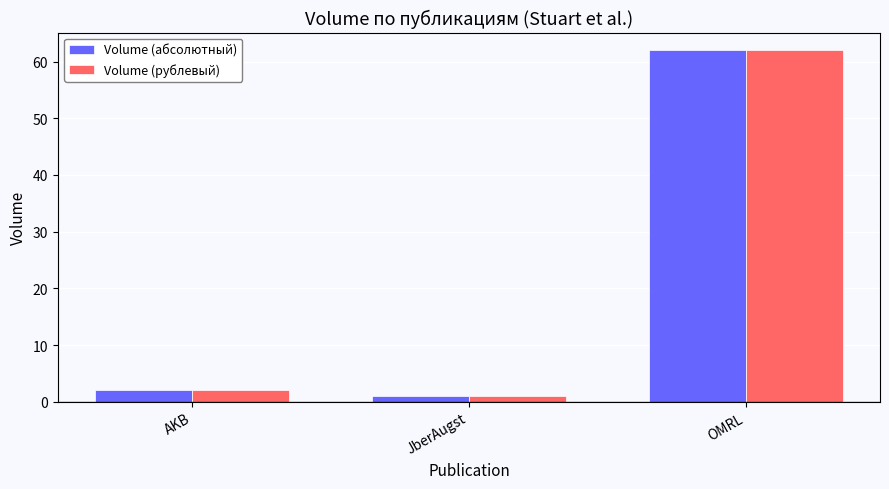

What is the total value across all series at JberAugst?

2